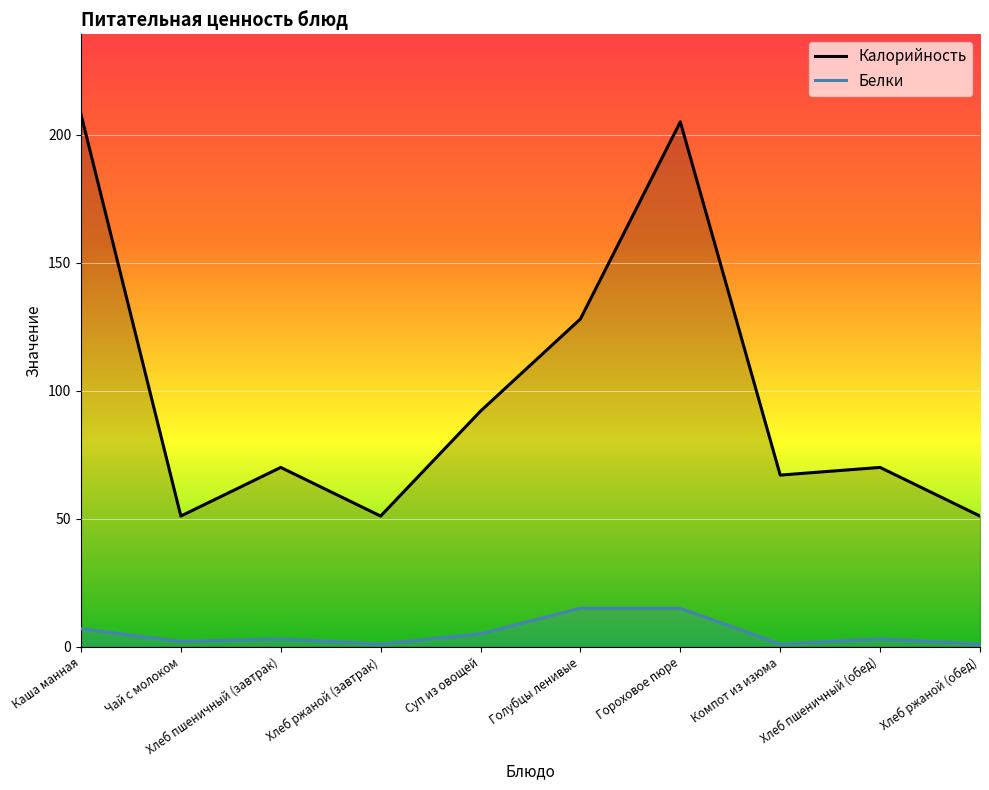

Rank the categories by Калорийность value from lowest to highest.

Чай с молоком, Хлеб ржаной (завтрак), Хлеб ржаной (обед), Компот из изюма, Хлеб пшеничный (завтрак), Хлеб пшеничный (обед), Суп из овощей, Голубцы ленивые, Гороховое пюре, Каша манная